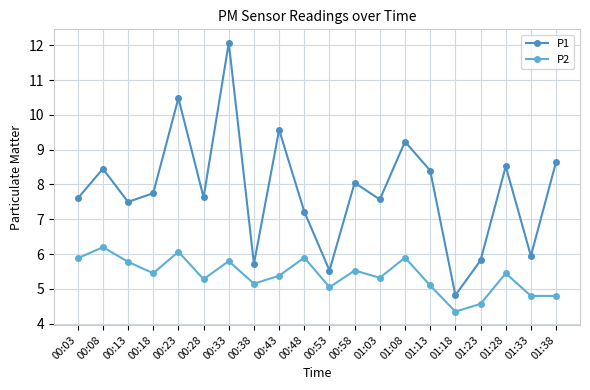

At how many categories does at least one series exceed 5?

19